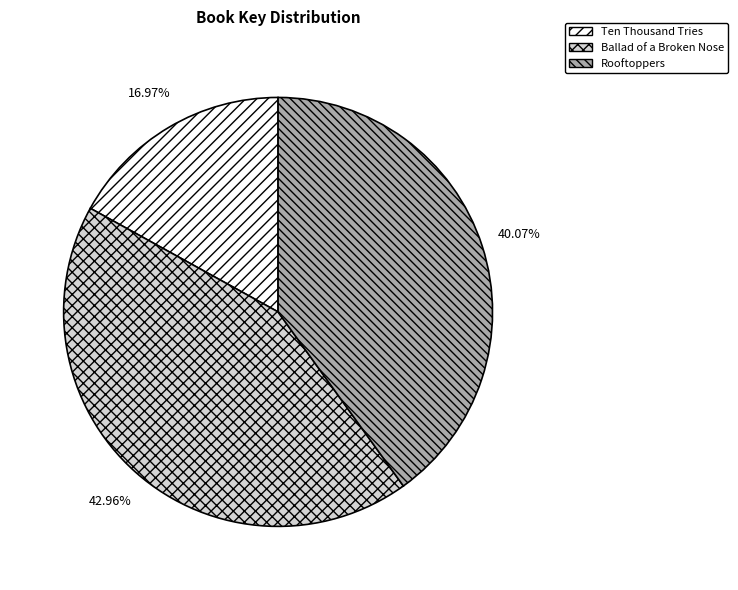

What is the total percentage of Rooftoppers and Ten Thousand Tries?

57.0%